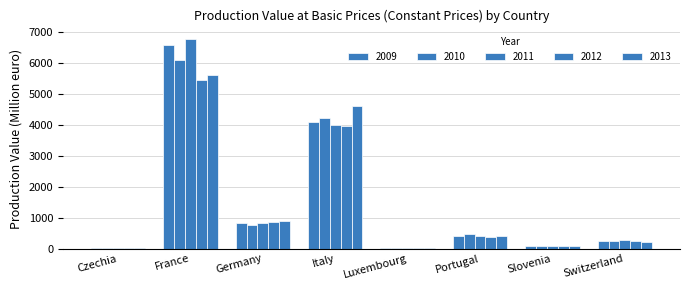

What is the difference between the highest and lowest values at Switzerland?

41.6